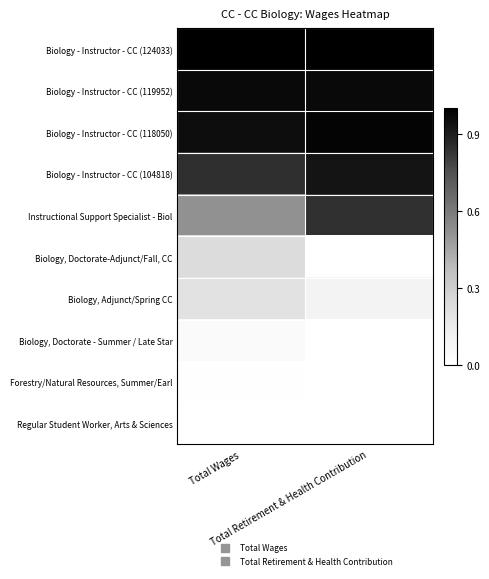

Rank the series by their maximum value, from highest to lowest.

Biology - Instructor - CC (124033), Biology - Instructor - CC (118050), Biology - Instructor - CC (119952), Biology - Instructor - CC (104818), Instructional Support Specialist - Biol, Biology, Doctorate-Adjunct/Fall, CC, Biology, Adjunct/Spring CC, Biology, Doctorate - Summer / Late Star, Forestry/Natural Resources, Summer/Earl, Regular Student Worker, Arts & Sciences